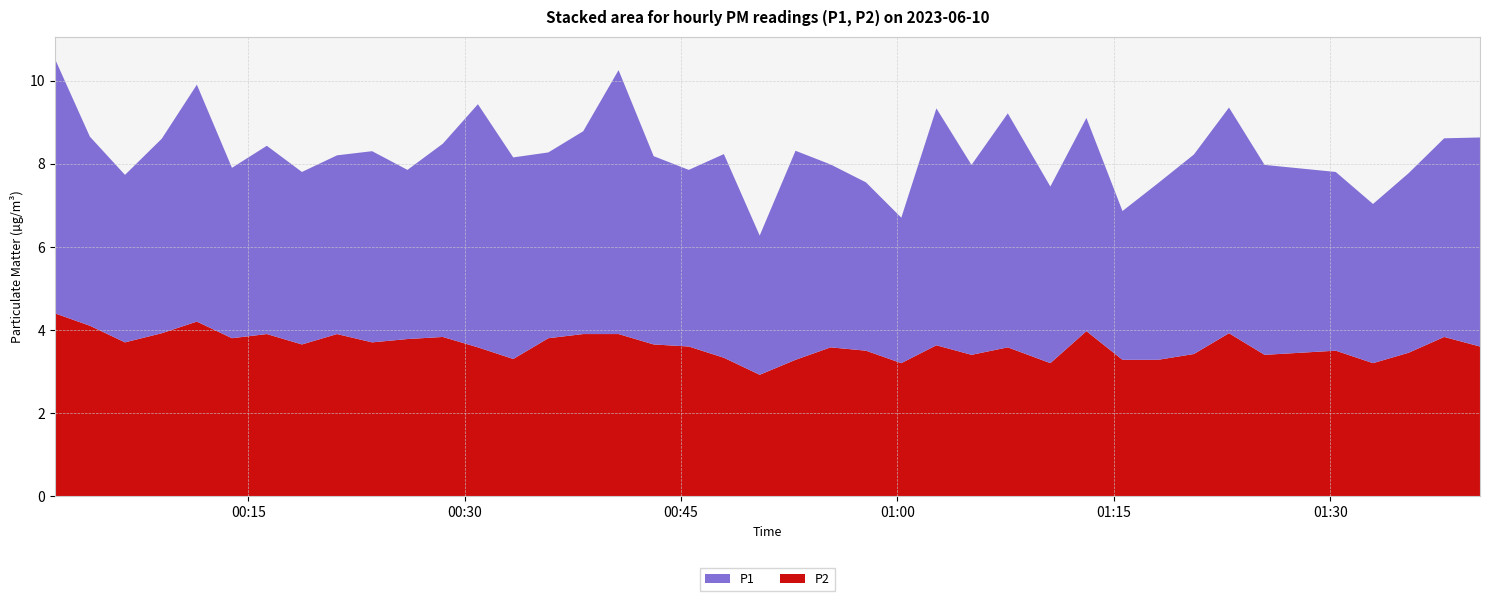

Reading left to right, what are all the values shown in this chart?

P1: 0=6.1	1=4.5	2=4.0	3=4.7	4=5.7	5=4.1	6=4.5	7=4.2	8=4.3	9=4.6	10=4.1	11=4.7	12=5.8	13=4.8	14=4.5	15=4.9	16=6.3	17=4.5	18=4.2	19=4.9	20=3.4	21=5.0	22=4.4	23=4.0	24=3.5	25=5.7	26=4.6	27=5.6	28=4.2	29=5.1	30=3.6	31=4.2	32=4.8	33=5.4	34=4.6	35=4.3	36=3.8	37=4.3	38=4.8	39=5.0
P2: 0=4.4	1=4.1	2=3.7	3=3.9	4=4.2	5=3.8	6=3.9	7=3.6	8=3.9	9=3.7	10=3.8	11=3.8	12=3.6	13=3.3	14=3.8	15=3.9	16=3.9	17=3.6	18=3.6	19=3.3	20=2.9	21=3.3	22=3.6	23=3.5	24=3.2	25=3.6	26=3.4	27=3.6	28=3.2	29=4.0	30=3.3	31=3.3	32=3.4	33=3.9	34=3.4	35=3.5	36=3.2	37=3.5	38=3.8	39=3.6